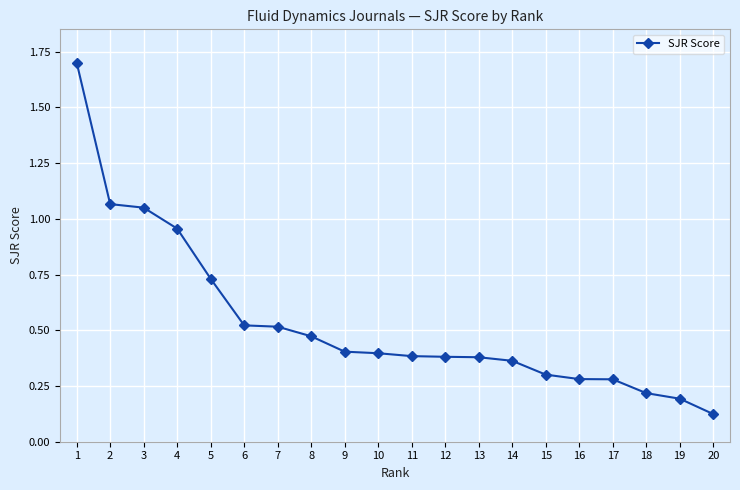

The chart shows a value of 1.7 at 1. True or false?

True